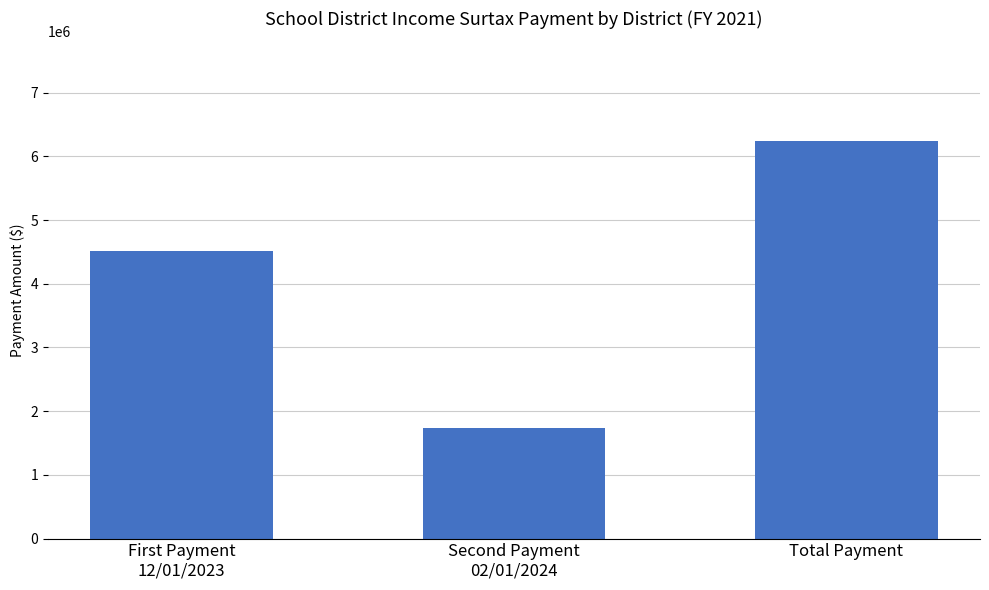

True or false: the data shows 7559150 at First Payment
12/01/2023.

False